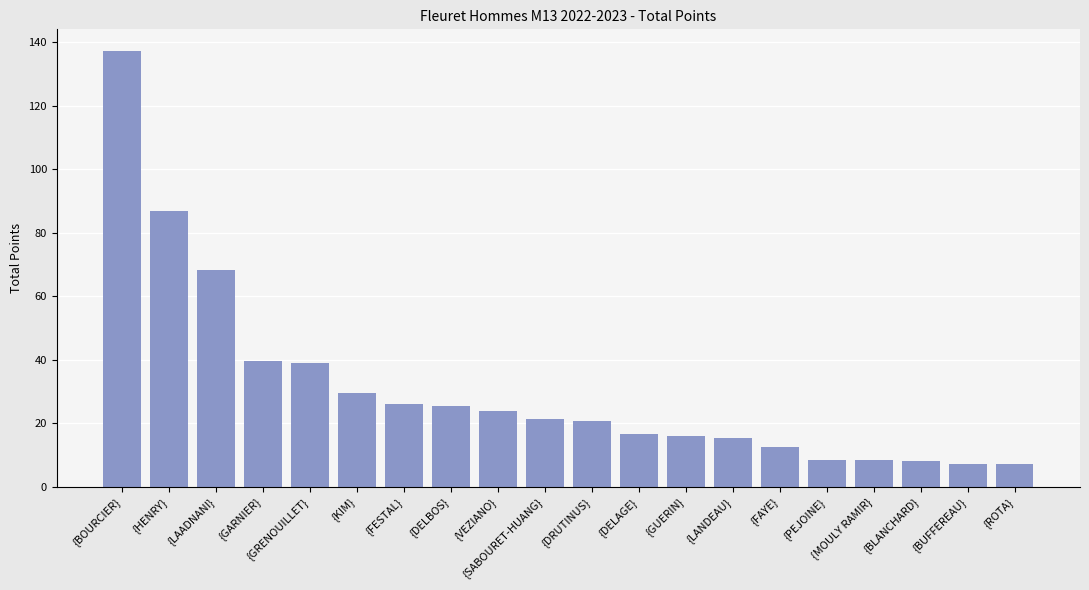

What is the difference between the second highest and second lowest values?

79.5